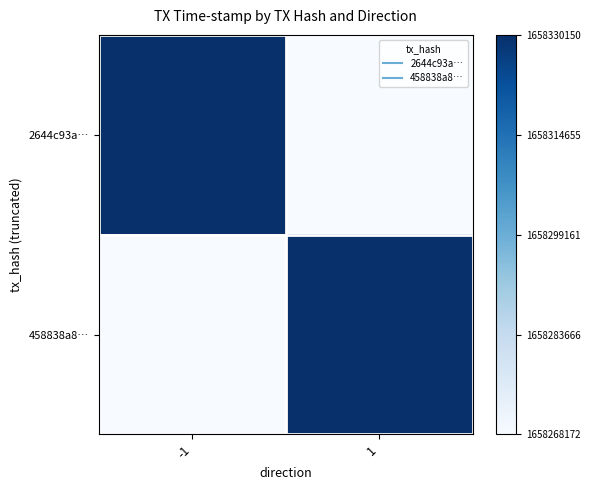

What is the total value across all series at -1?

1